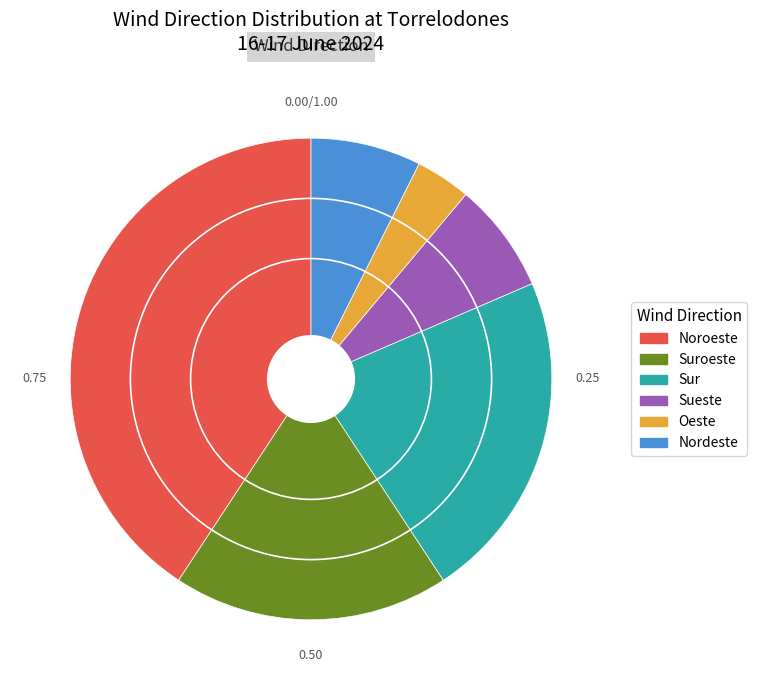

Do Suroeste and Noroeste together represent more than half of the pie?

Yes